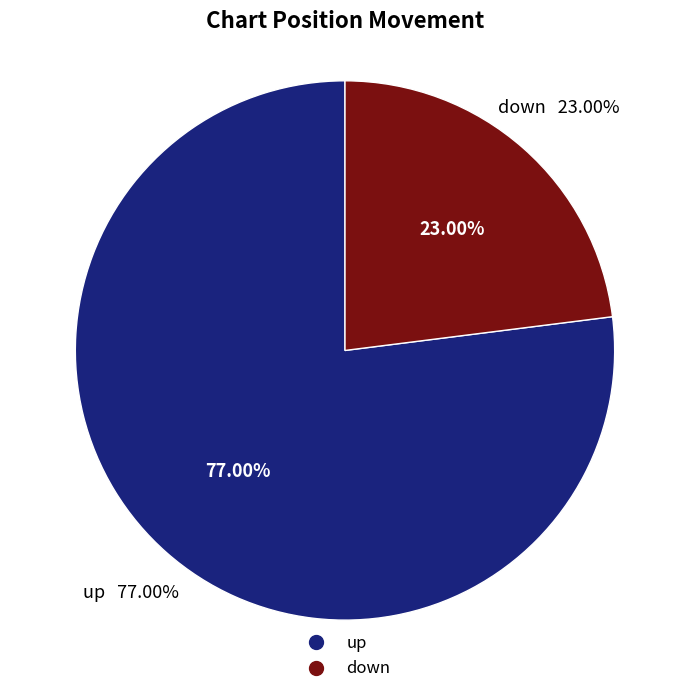

Which slice represents more than half of the pie?

up